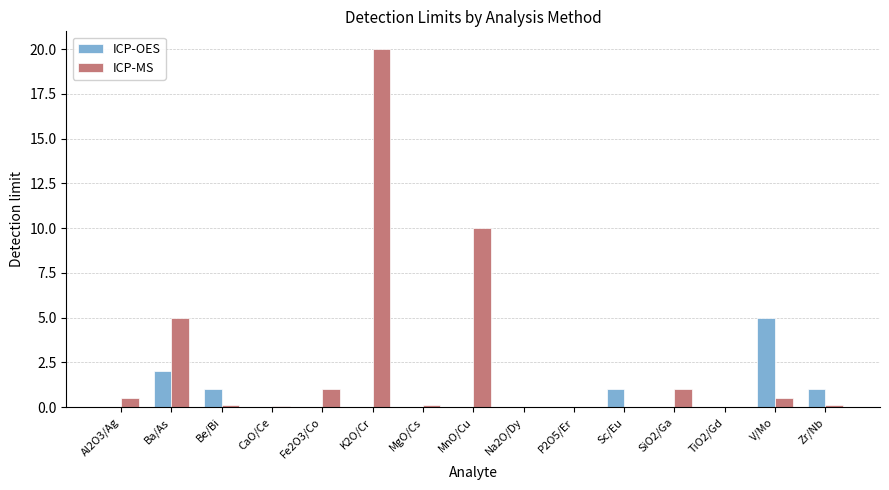

What is the maximum value for ICP-OES?

5.0